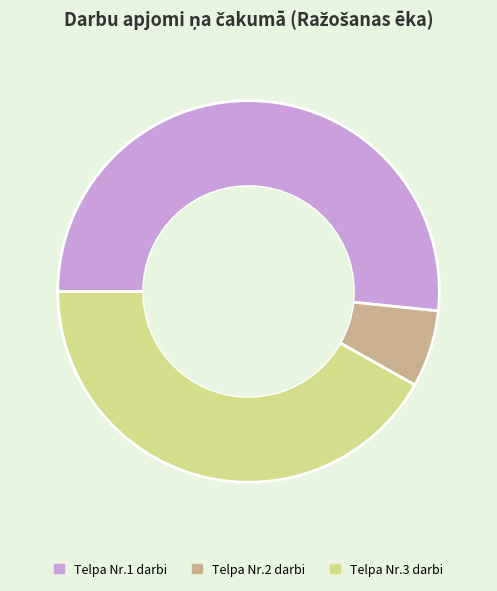

Between Telpa Nr.2 darbi and Telpa Nr.3 darbi, which is larger?

Telpa Nr.3 darbi